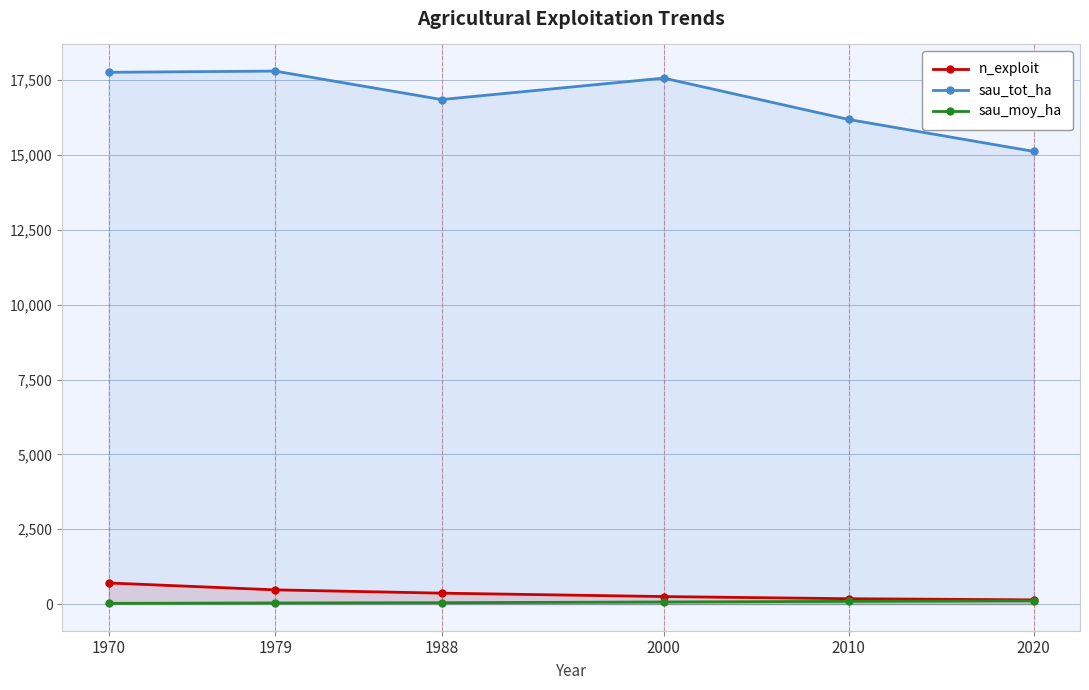

What is the difference between the sau_tot_ha values at 2000 and 2020?

2448.2